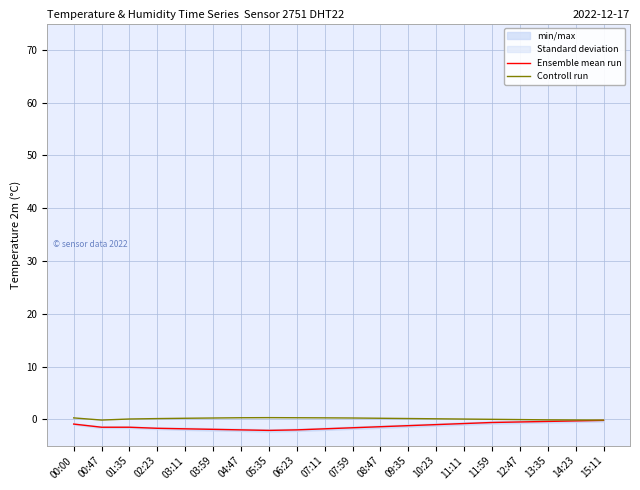

The Controll run series shows 0.2 at 07:59. True or false?

True